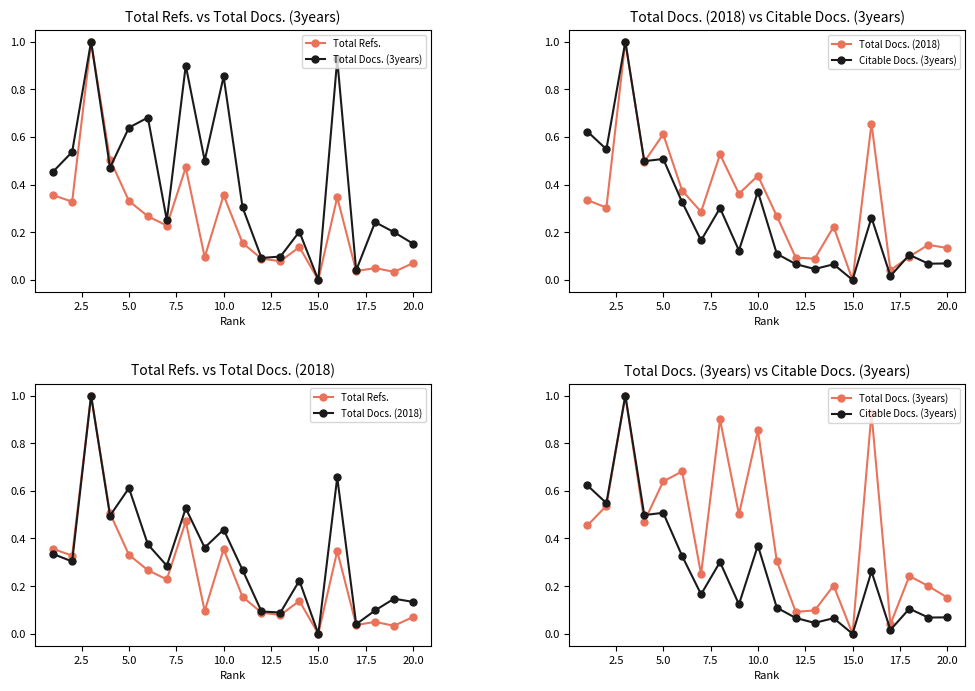

The value of Total Refs. at 10.0 is 0.6. True or false?

False